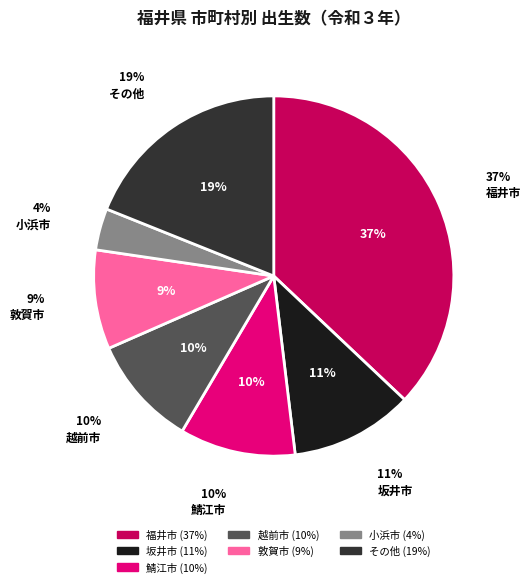

Is it true that おおい町 is 9% of the pie?

False